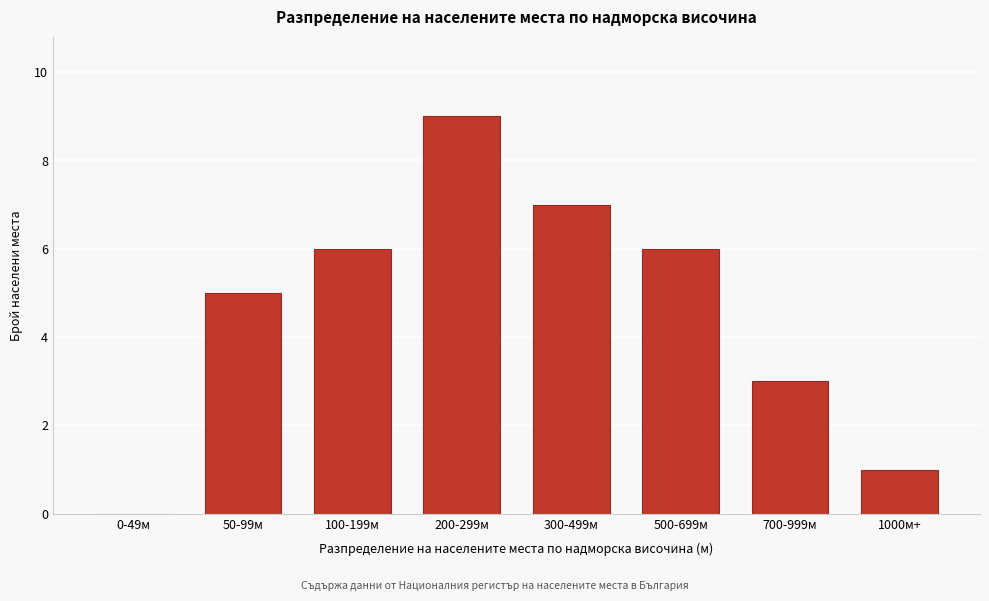

Reading right to left, list all the values displayed in this chart.

1000м+=1	700-999м=3	500-699м=6	300-499м=7	200-299м=9	100-199м=6	50-99м=5	0-49м=0